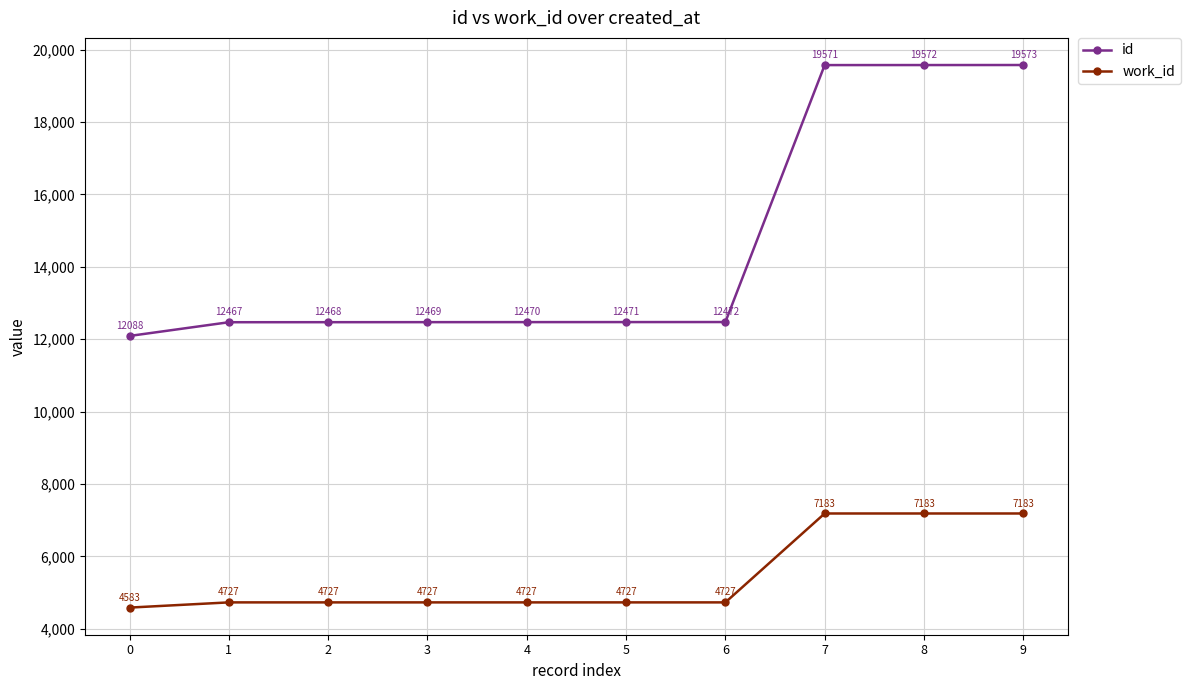

What is the total value across all series at 7?

26754